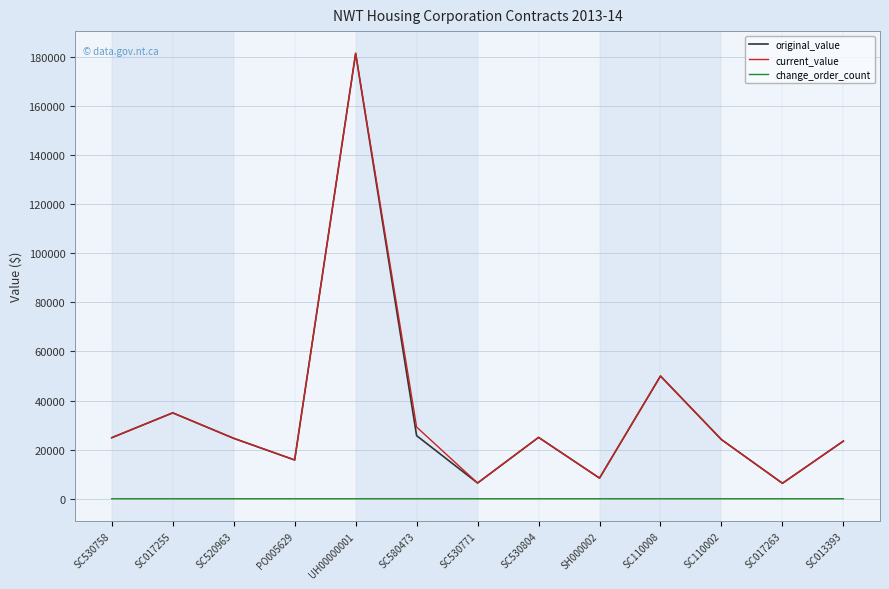

What is the maximum value shown in the chart?

181470.0